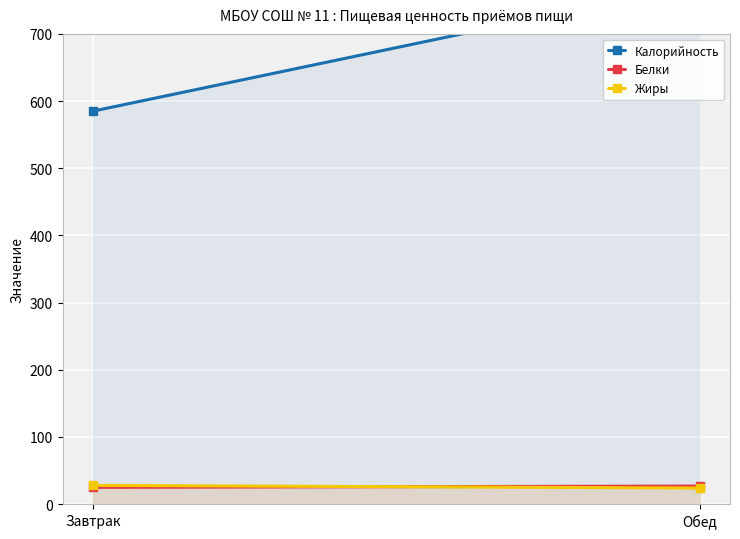

Where is Белки nearest to the value 26?

Завтрак